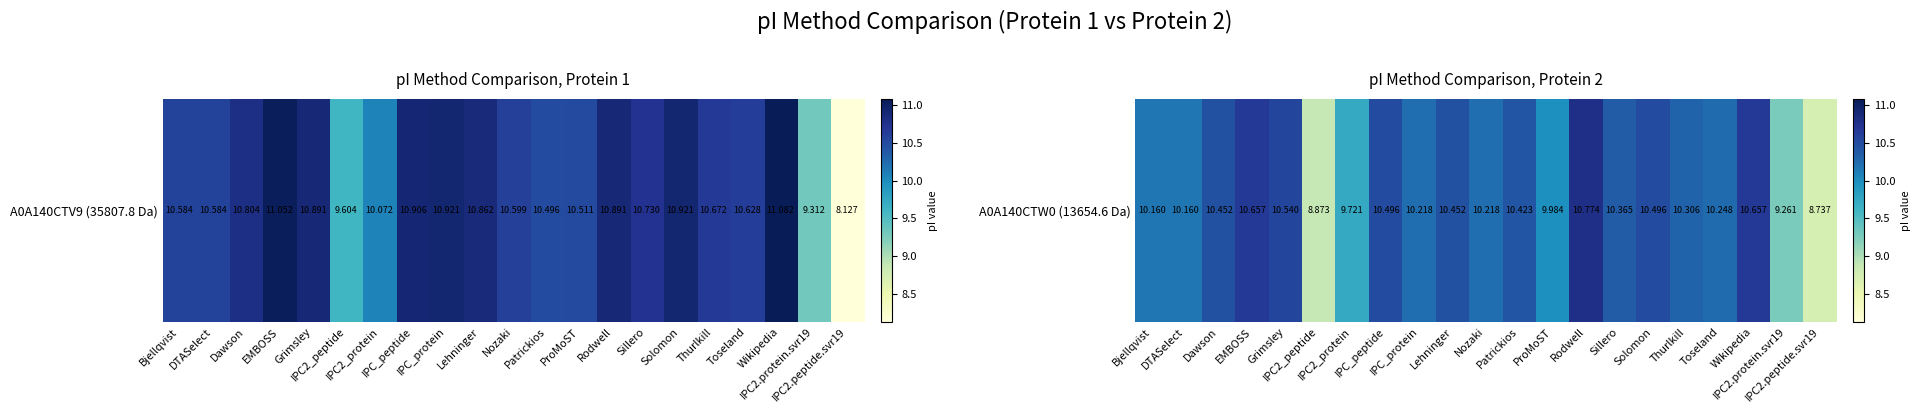

The chart shows a value of 14.7 at Nozaki. True or false?

False